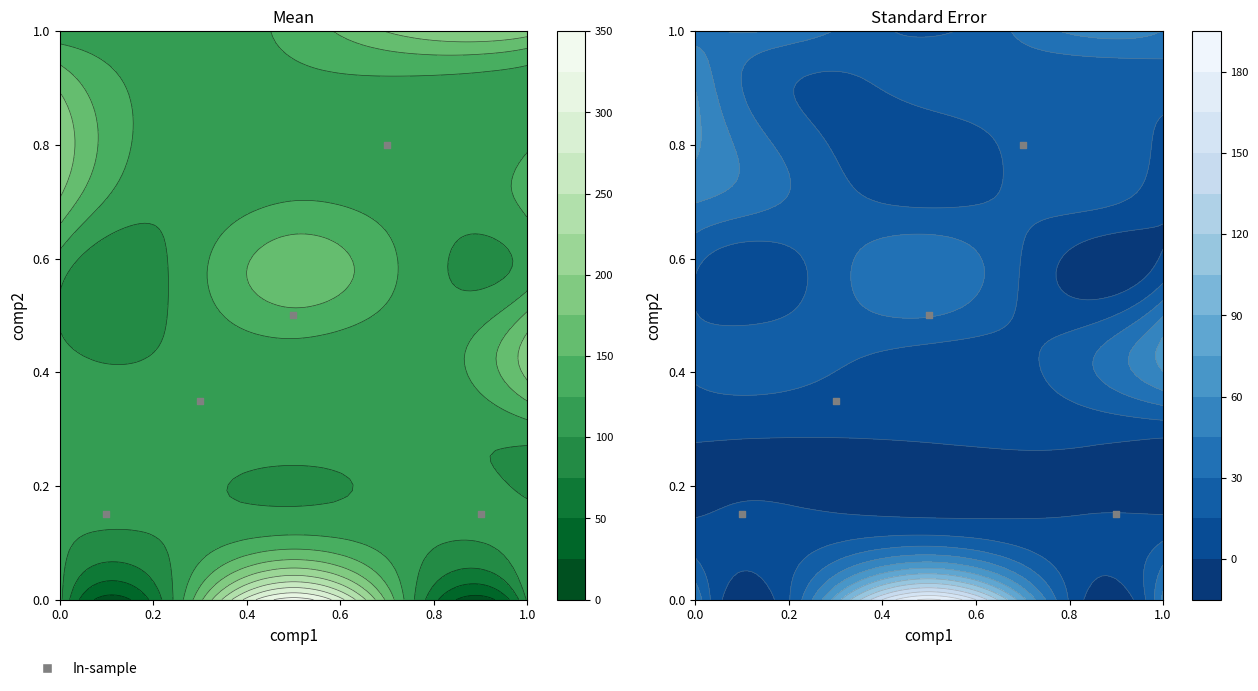

Which has a higher value, 0.6 or 0.2?

0.6